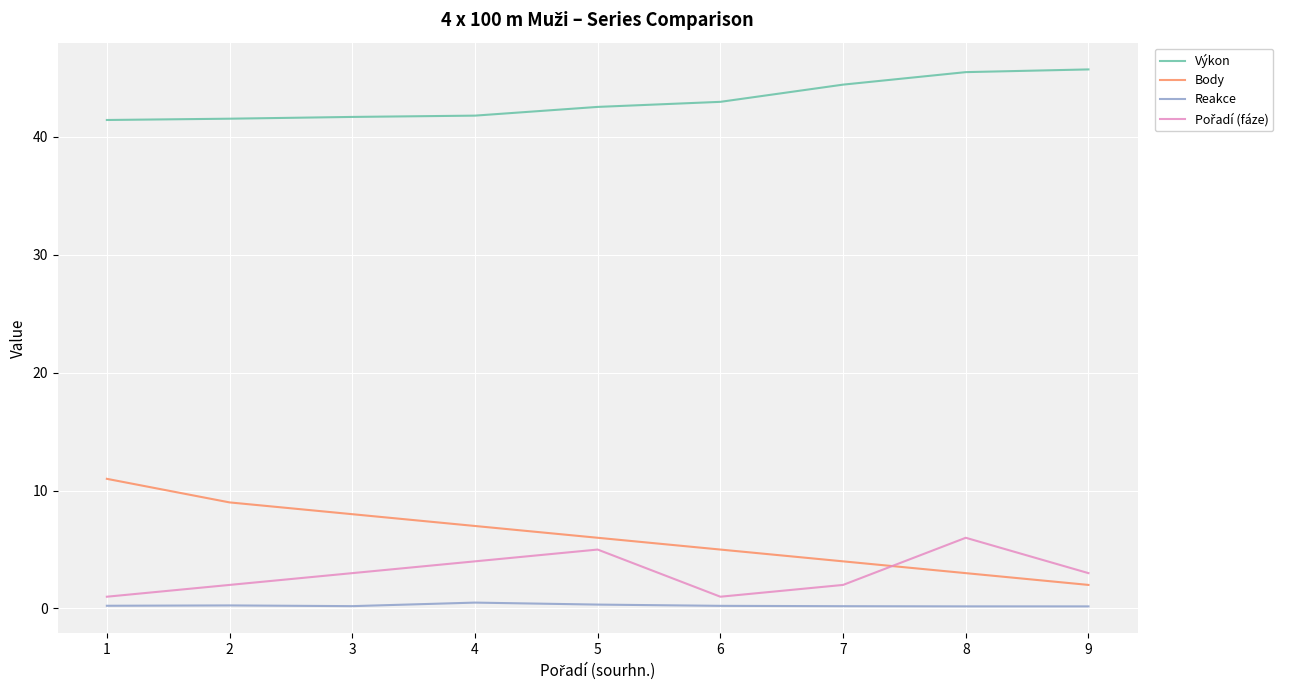

What is the maximum value shown in the chart?

45.7